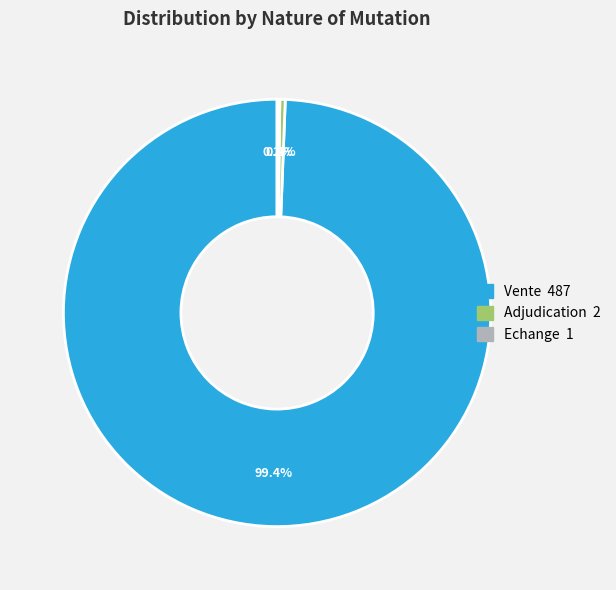

Is there a majority slice in this chart?

Yes